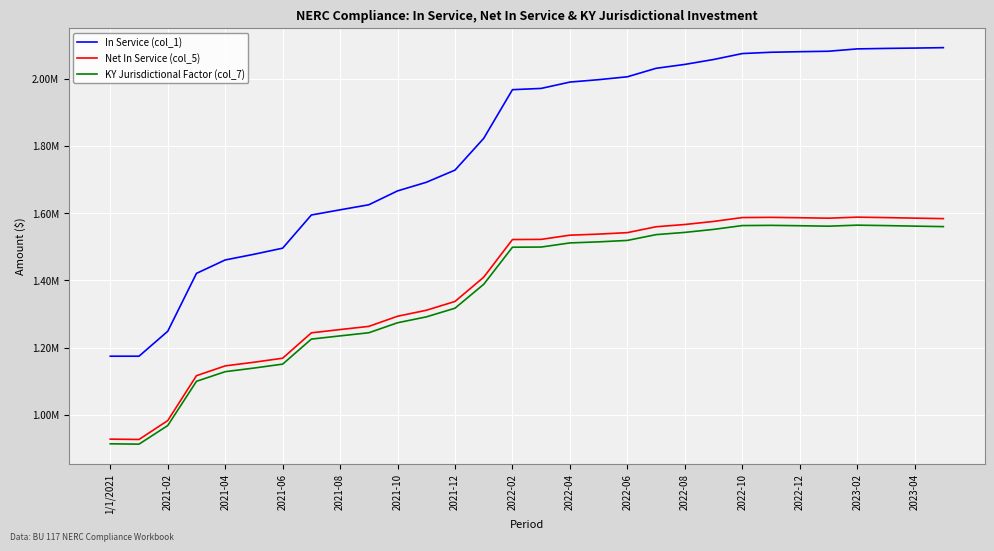

What are all the series names shown in the legend?

In Service (col_1), Net In Service (col_5), KY Jurisdictional Factor (col_7)